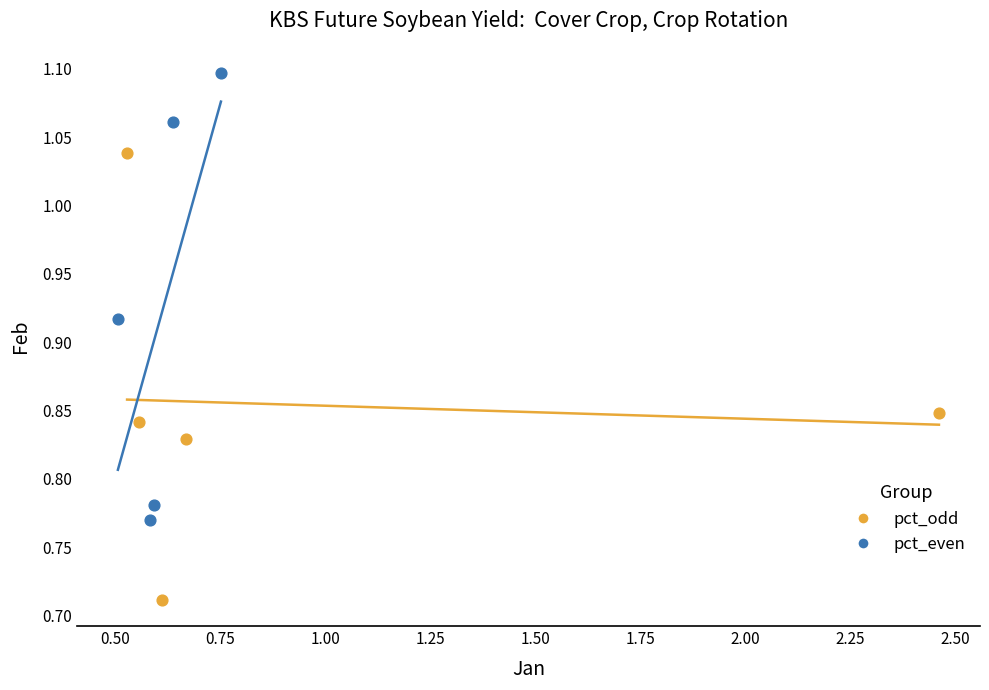

Which series reaches the maximum Y coordinate?

pct_even